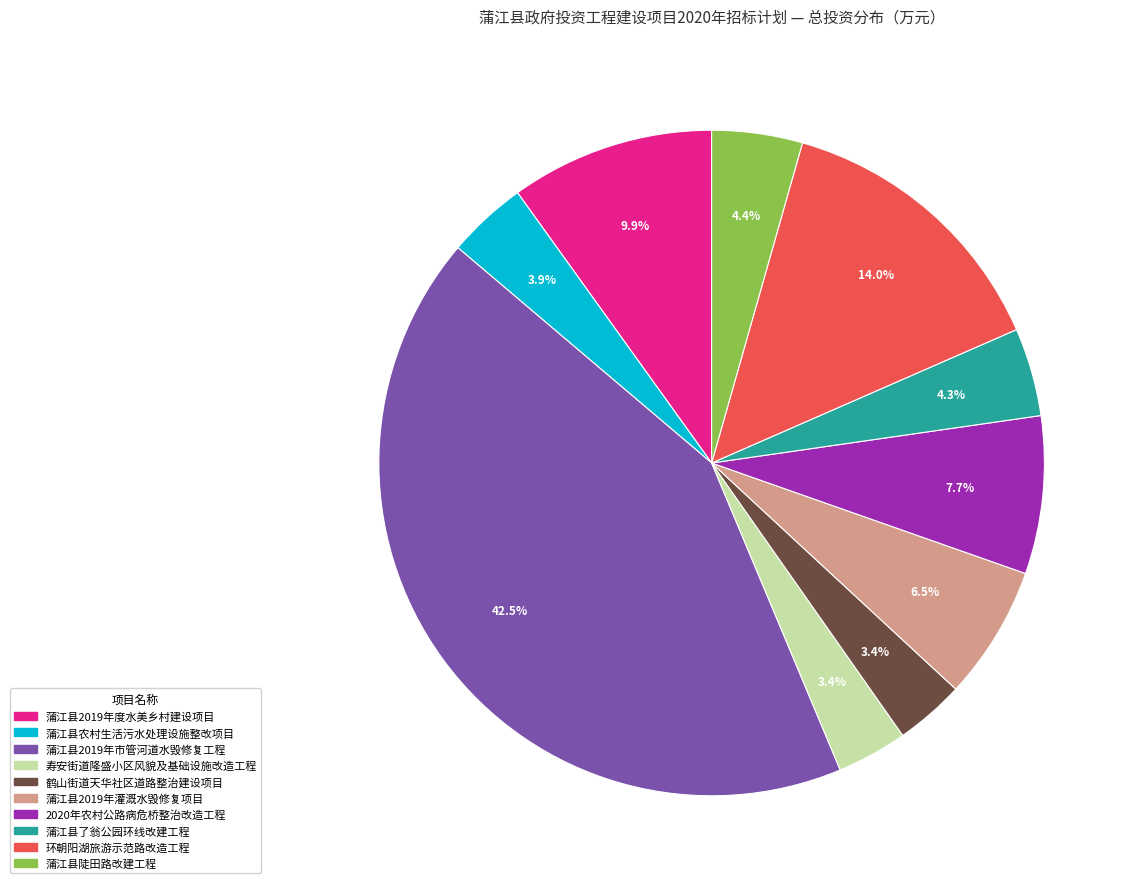

The 蒲江县2019年灌溉水毁修复项目 slice represents 16% of the pie. True or false?

False